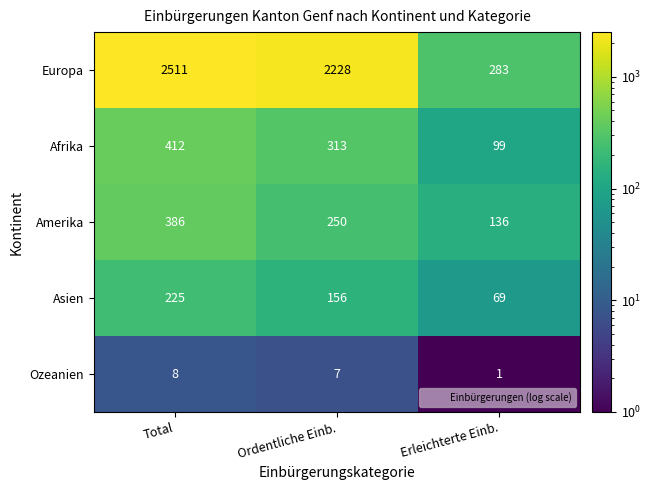

Is it true that Ozeanien equals 12 at Total?

False